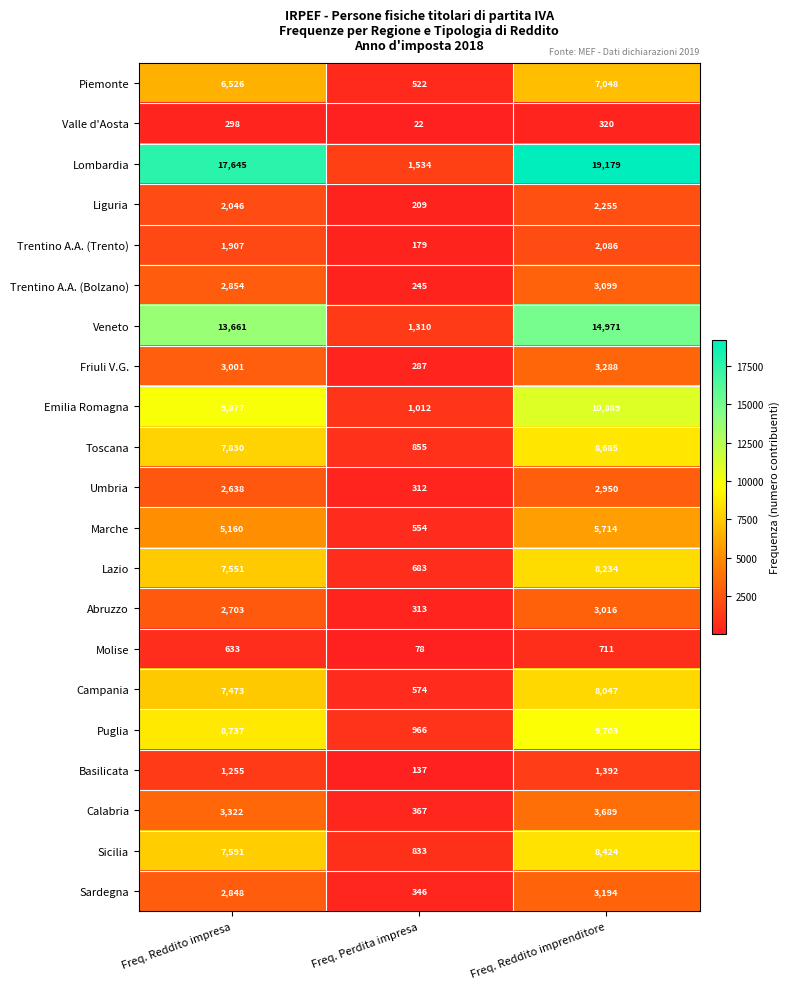

What value does the Trentino A.A. (Bolzano) series have at Freq. Reddito impresa?

2854